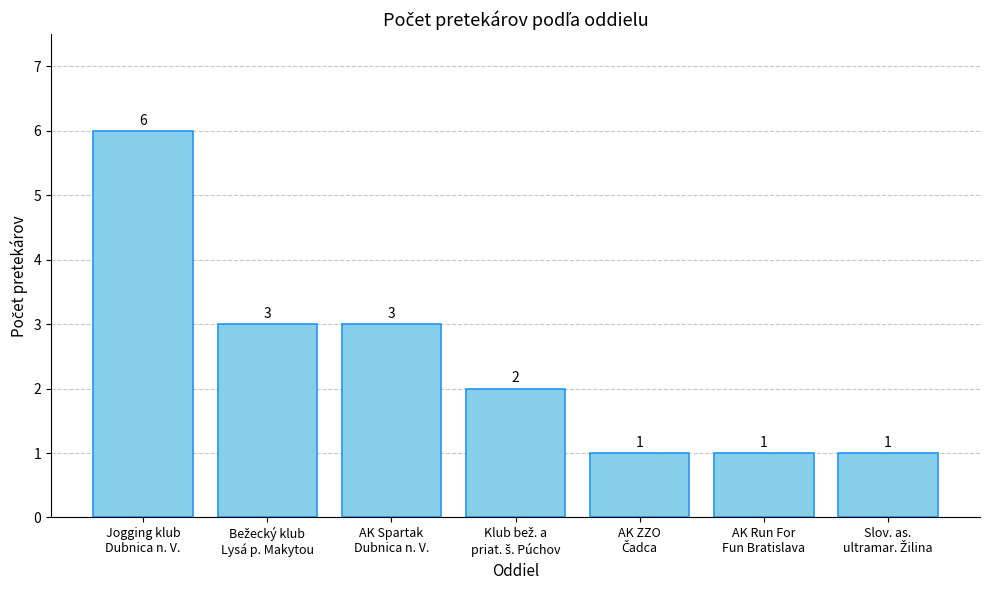

What is the difference between the maximum and second lowest values?

5